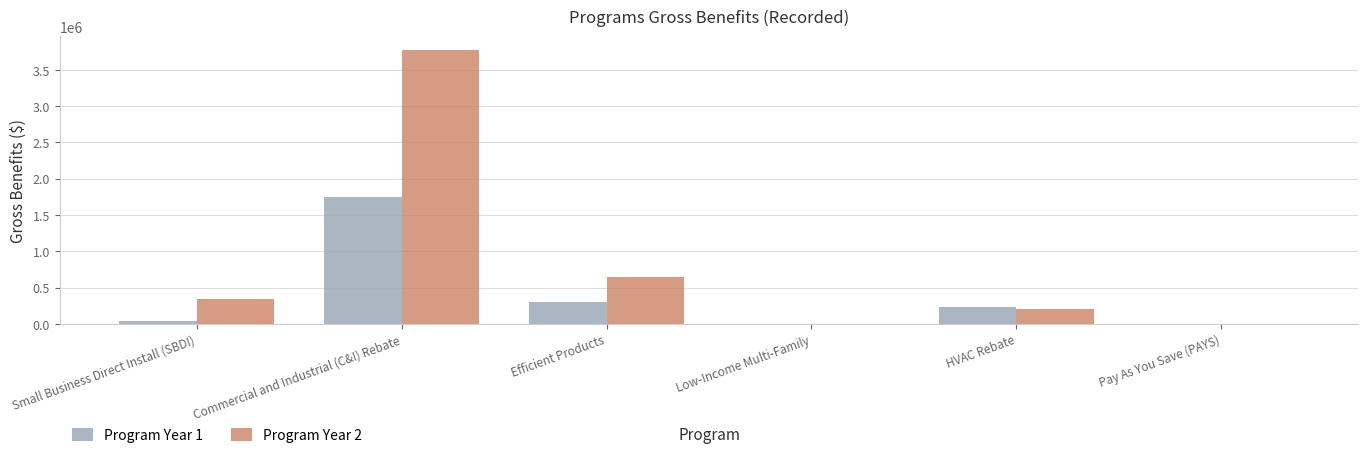

Between Commercial and Industrial (C&I) Rebate and HVAC Rebate, which series saw the biggest shift?

Program Year 2